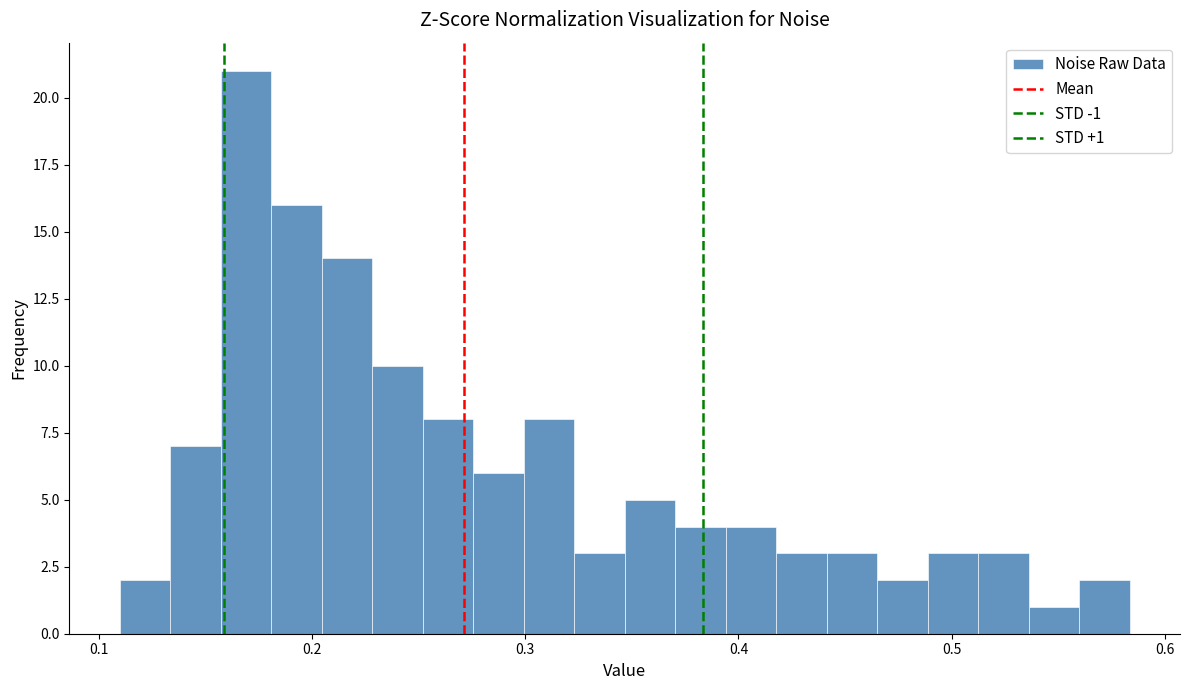

Read against the x-axis, roughly where is the centre of the tallest bar?

0.17